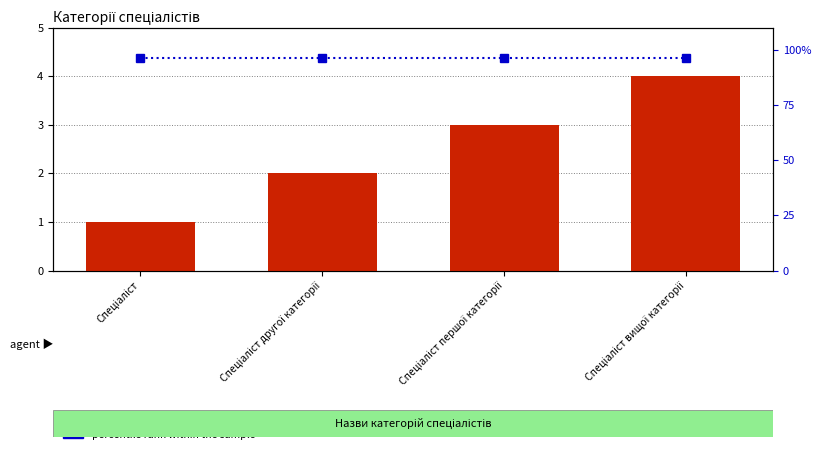

The value of Ідентифікатор at Спеціаліст вищої категорії is 2.4. True or false?

False